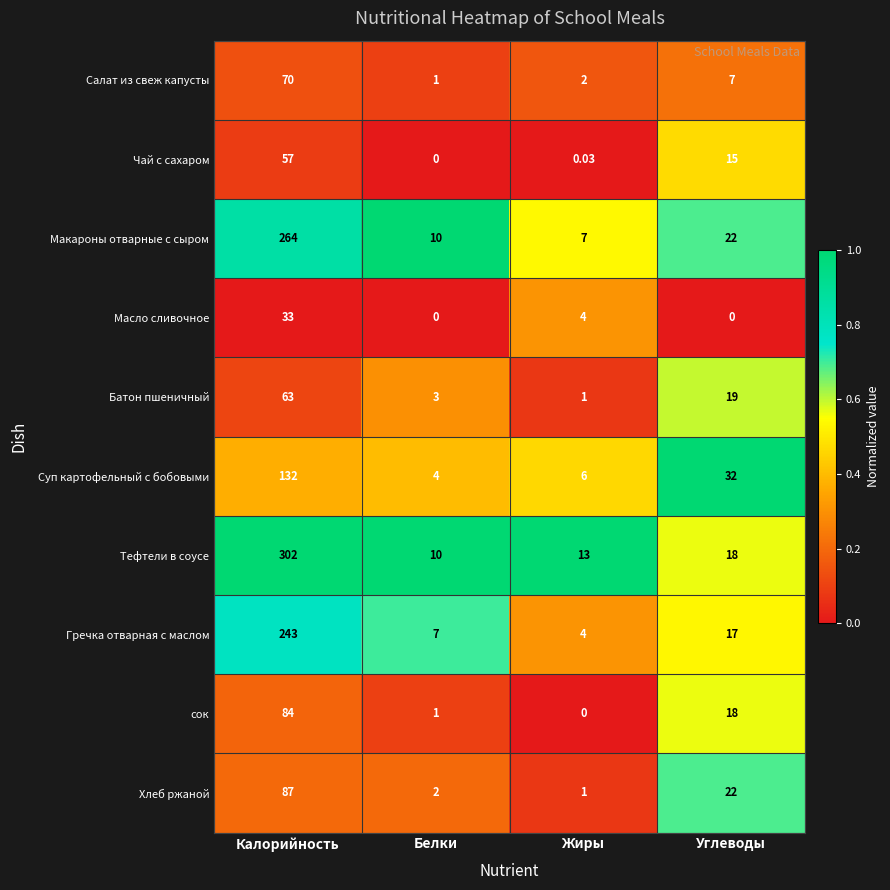

At which label is Макароны отварные с сыром closest to 135?

Углеводы